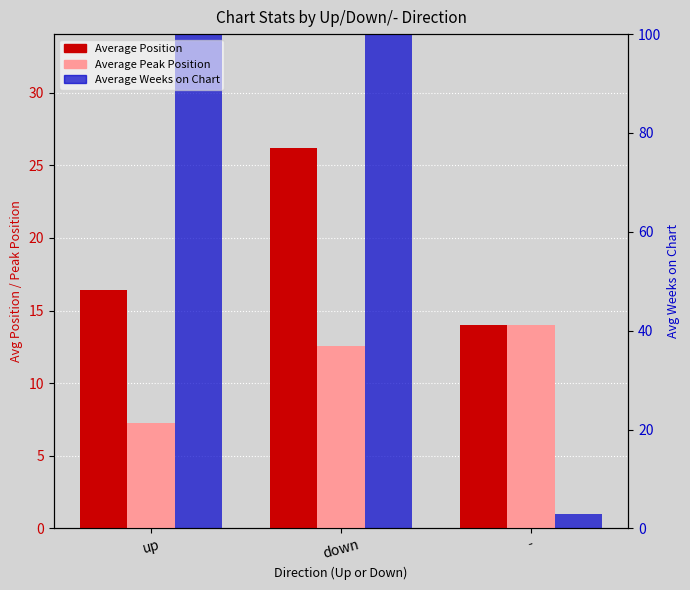

Where does the Average Peak Position series first go above 12?

down